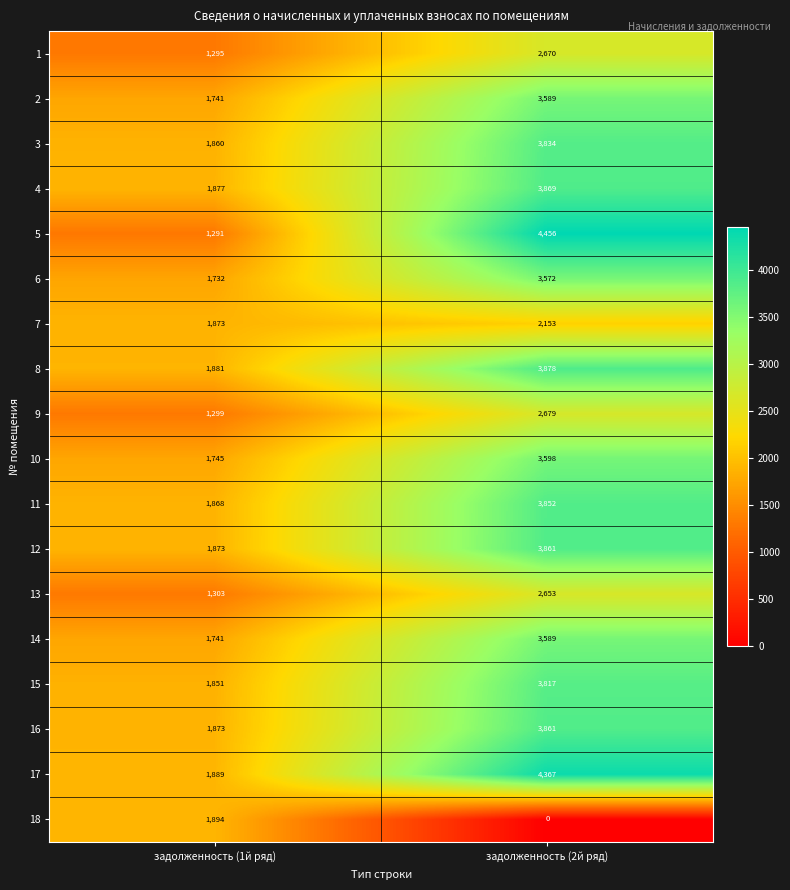

The 10 series shows 868 at задолженность (2й ряд). True or false?

False